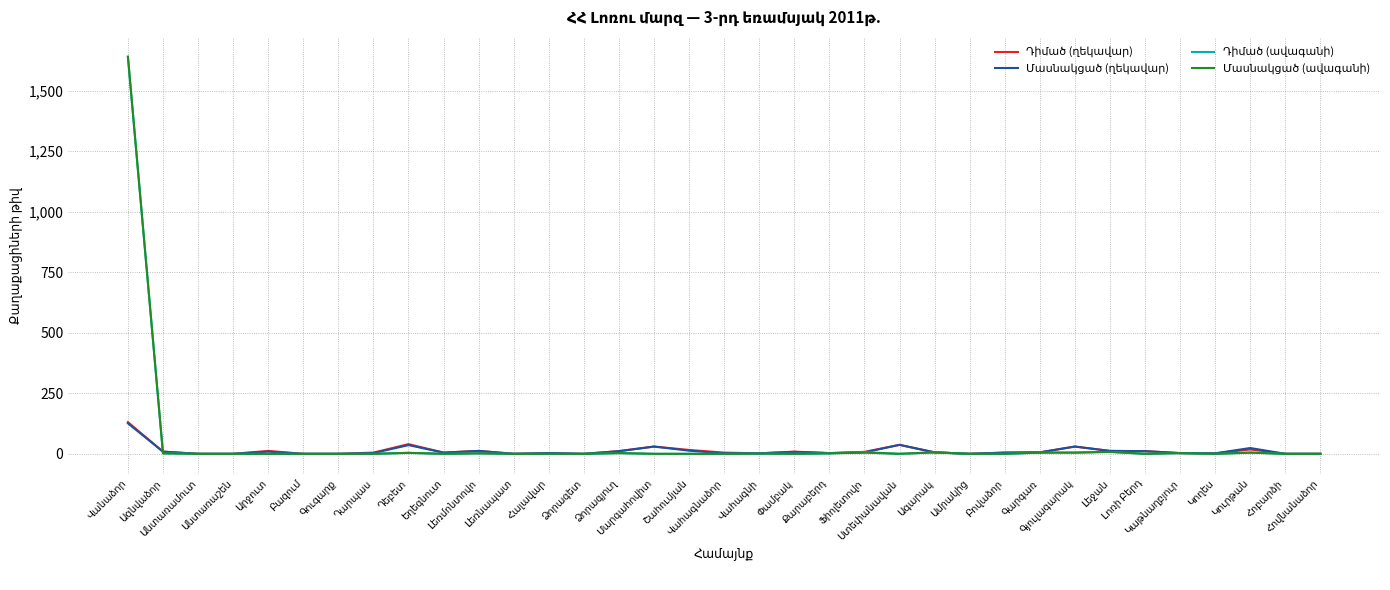

At how many categories does at least one series exceed 1408?

1